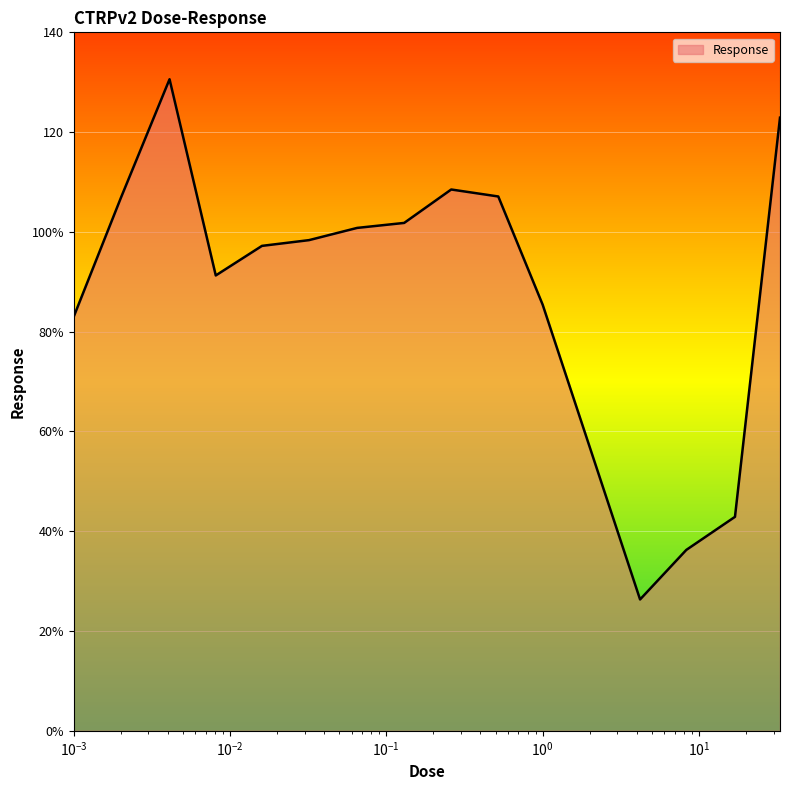

How many points are lower than both their immediate neighbors (excluding endpoints)?

2